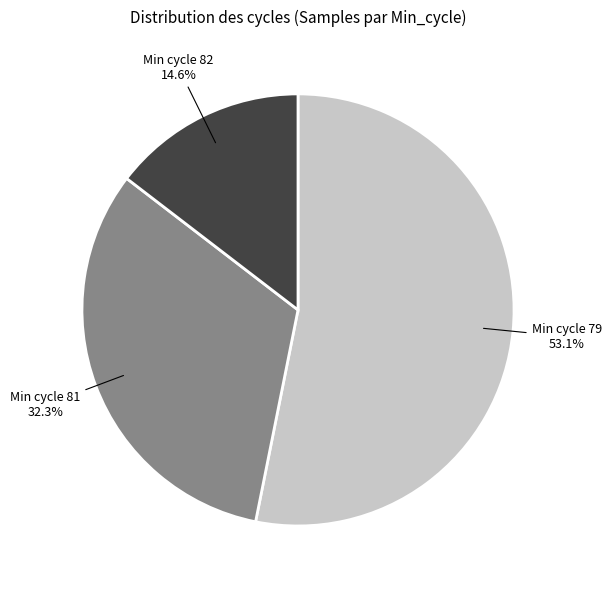

How many slices are in this pie chart?

3